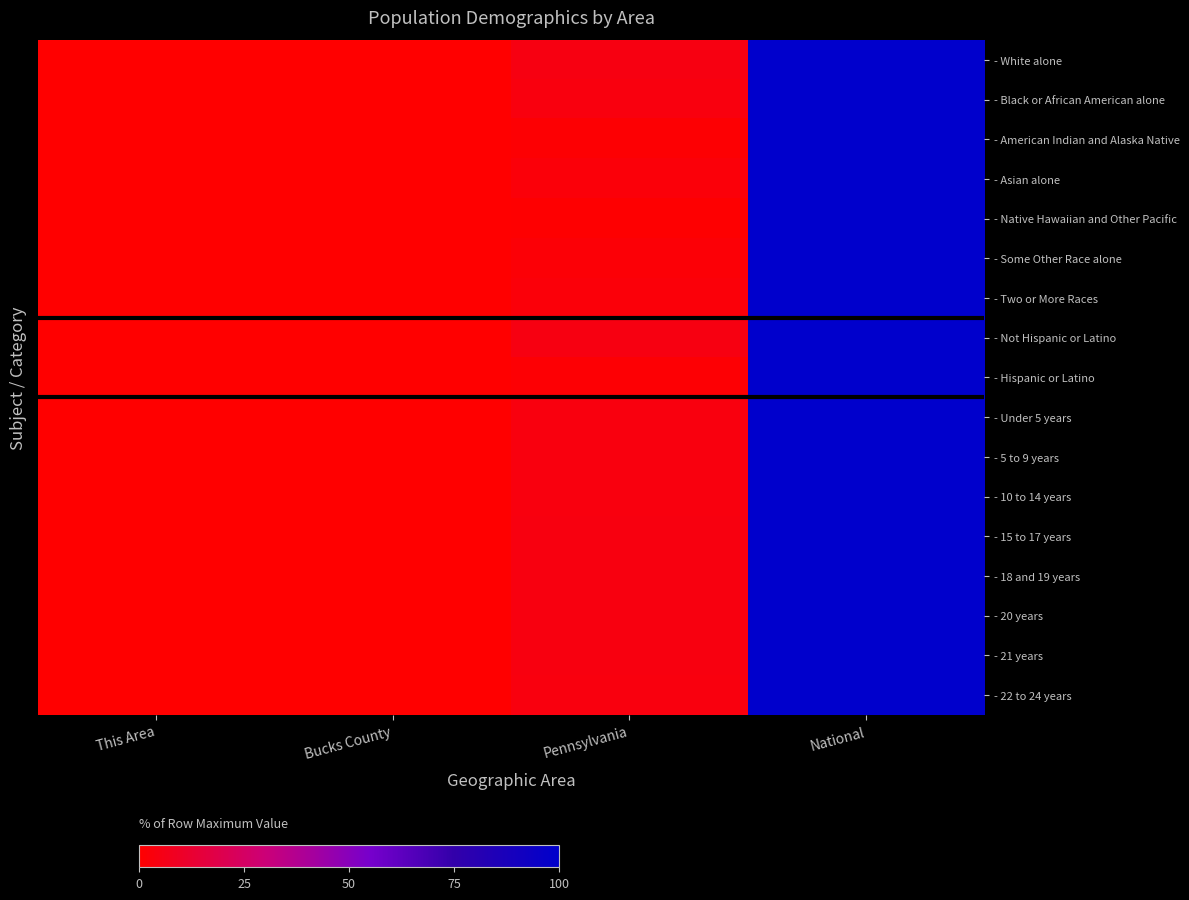

List the series in order of their peak value, highest first.

- White alone, - Black or African American alone, - American Indian and Alaska Native, - Asian alone, - Native Hawaiian and Other Pacific, - Some Other Race alone, - Two or More Races, - Not Hispanic or Latino, - Hispanic or Latino, - Under 5 years, - 5 to 9 years, - 10 to 14 years, - 15 to 17 years, - 18 and 19 years, - 20 years, - 21 years, - 22 to 24 years